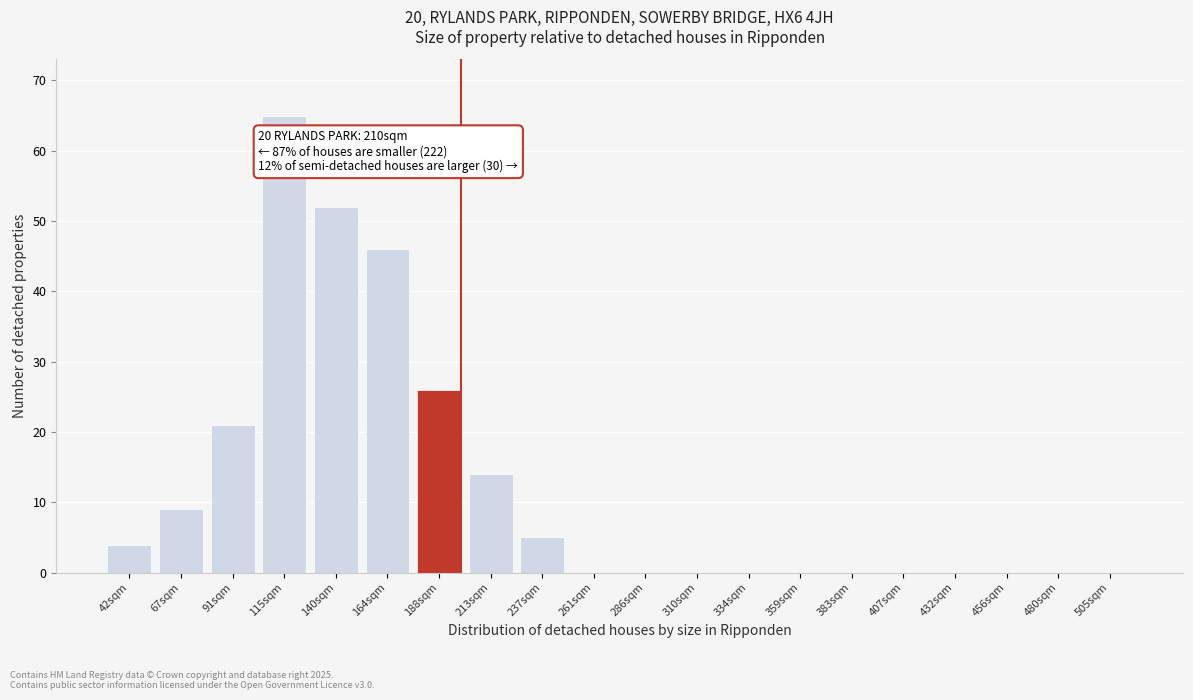

Reading left to right, list all the values displayed in this chart.

42sqm=4	67sqm=9	91sqm=21	115sqm=65	140sqm=52	164sqm=46	188sqm=26	213sqm=14	237sqm=5	261sqm=0	286sqm=0	310sqm=0	334sqm=0	359sqm=0	383sqm=0	407sqm=0	432sqm=0	456sqm=0	480sqm=0	505sqm=0